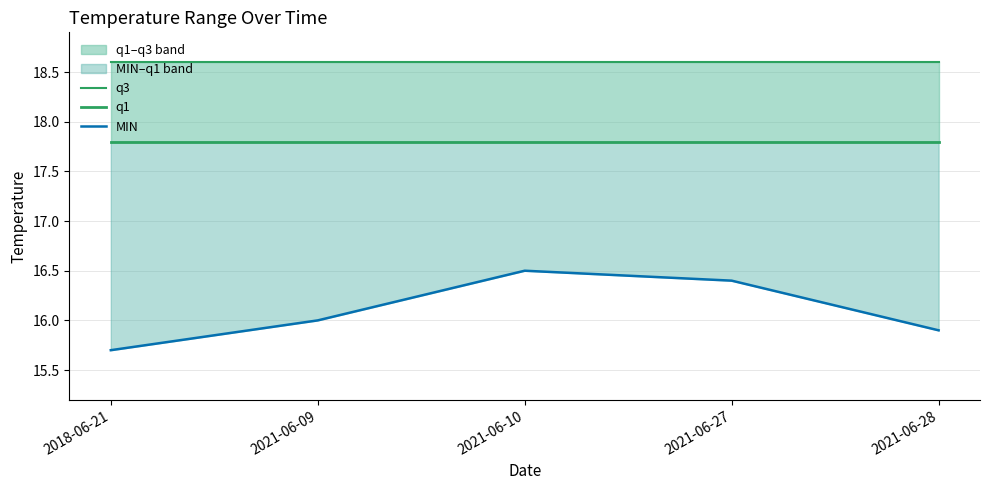

Reading right to left, list all the values displayed in this chart.

q3: 18.6	18.6	18.6	18.6	18.6
q1: 17.8	17.8	17.8	17.8	17.8
MIN: 15.9	16.4	16.5	16.0	15.7